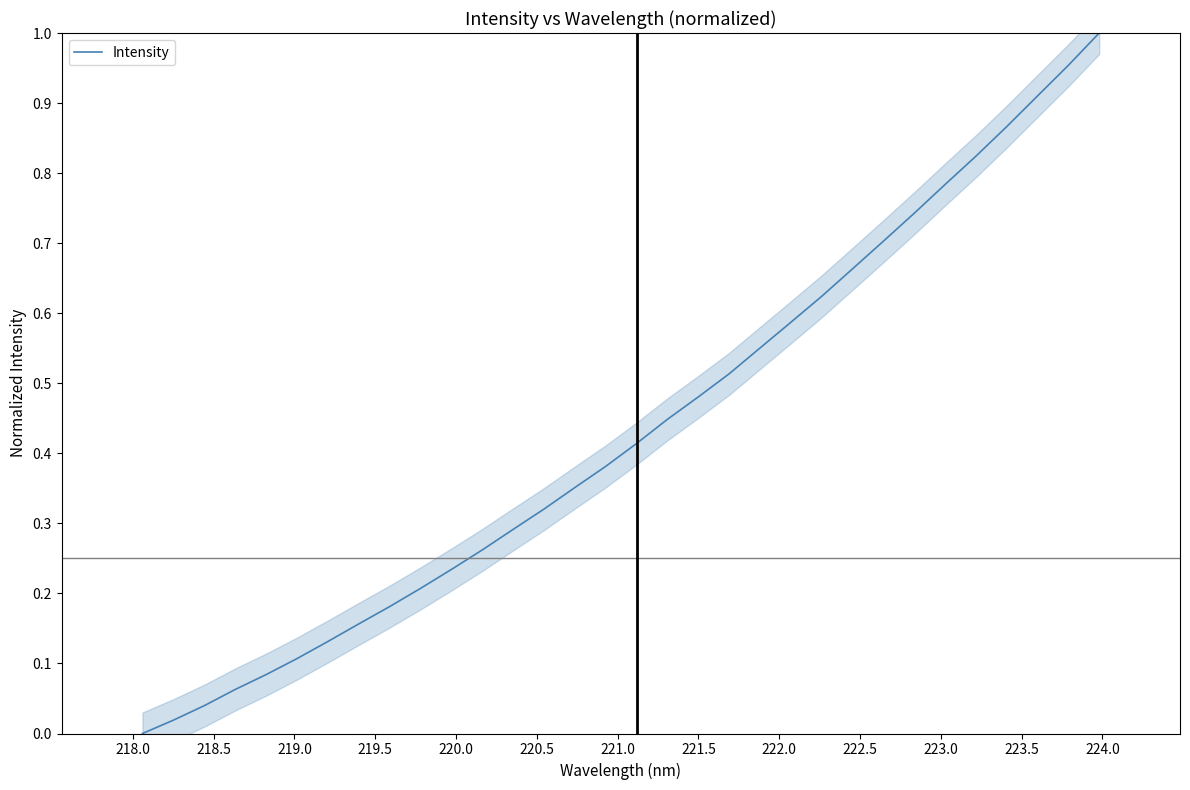

Between 218.5 and 221.5, which is larger?

221.5